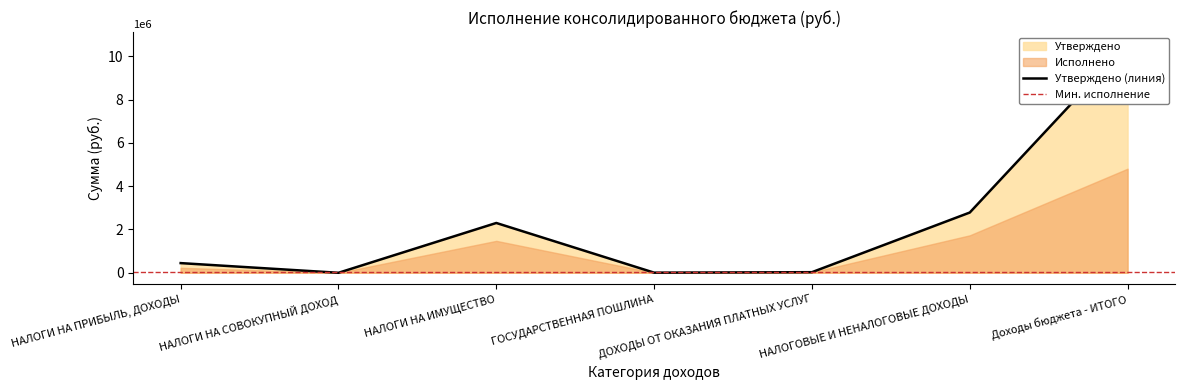

True or false: the data shows 0 at НАЛОГИ НА СОВОКУПНЫЙ ДОХОД.

True